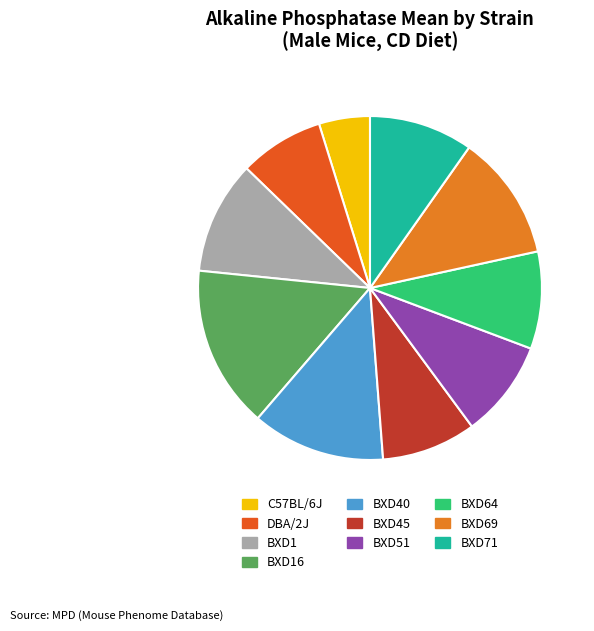

What is the smallest slice in the pie chart?

C57BL/6J